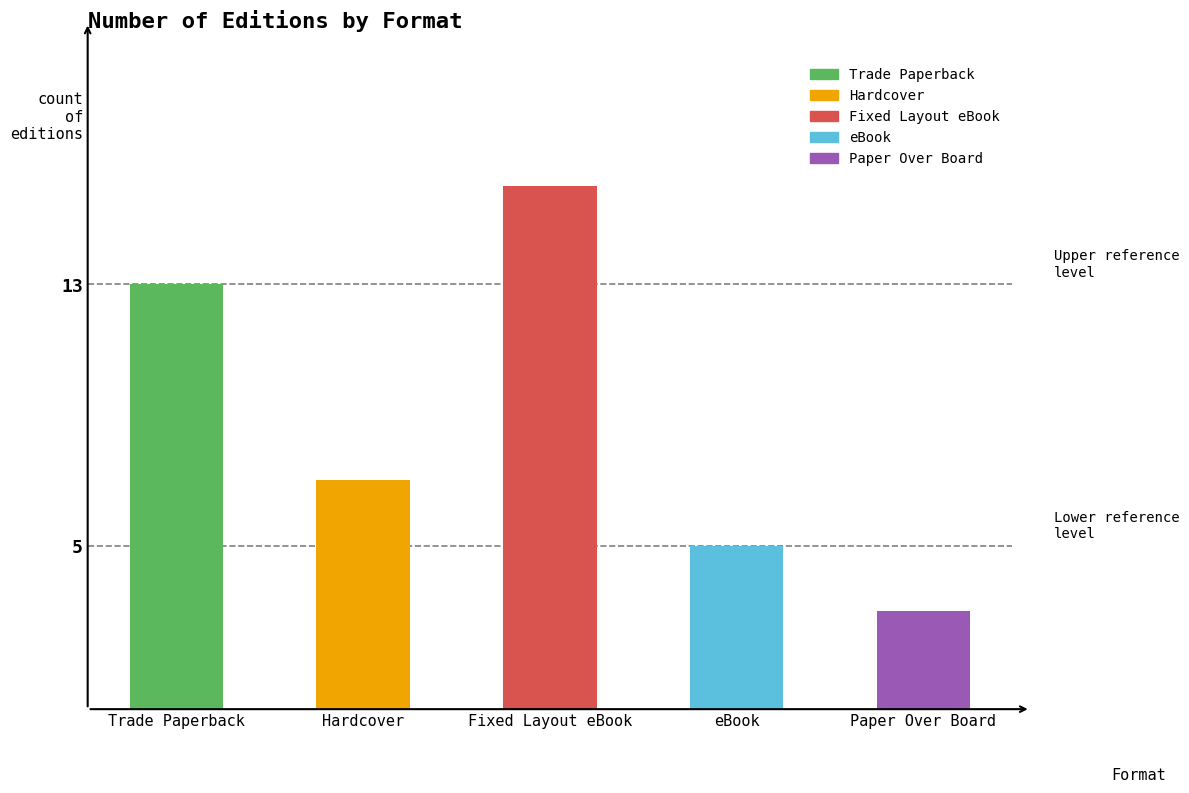

What is the approximate value at eBook?

5